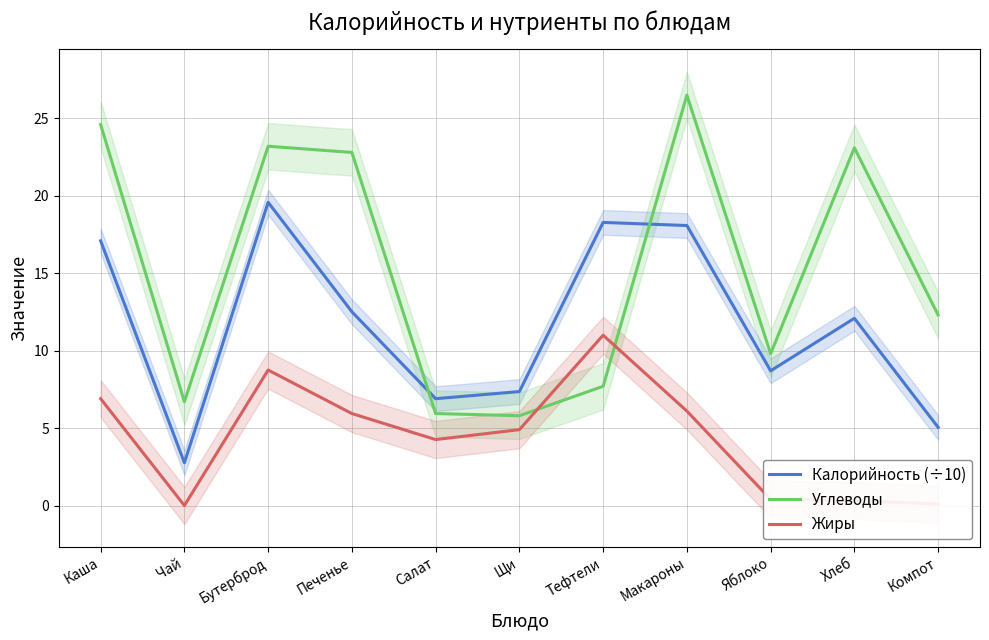

At how many categories does at least one series exceed 15?

6